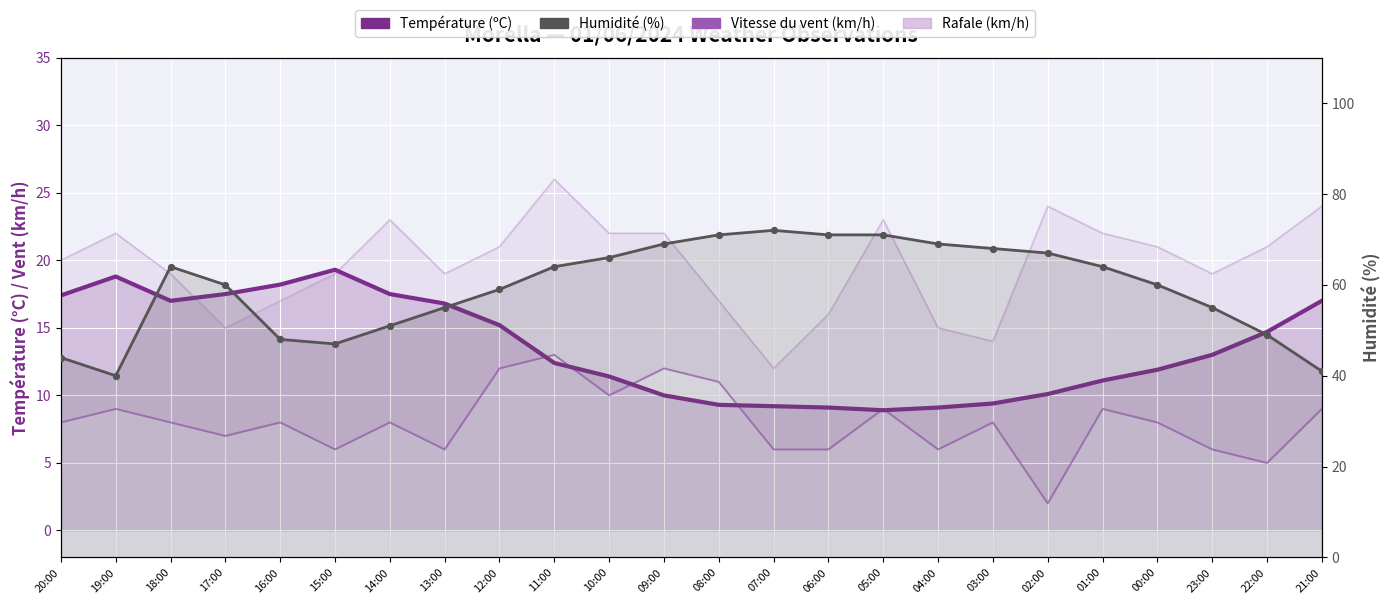

Is the value of Température (ºC) at 20:00 greater than the value of Vitesse du vent (km/h) at 23:00?

Yes